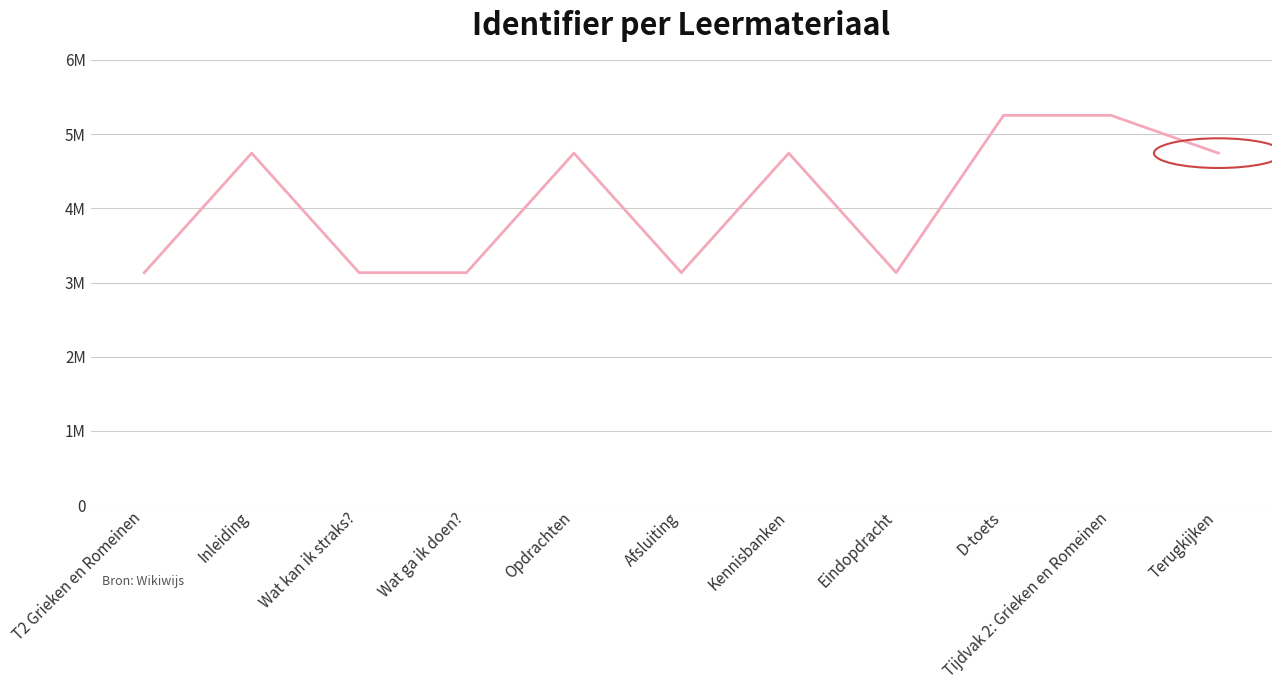

Is this an area chart (filled region under the line)?

No